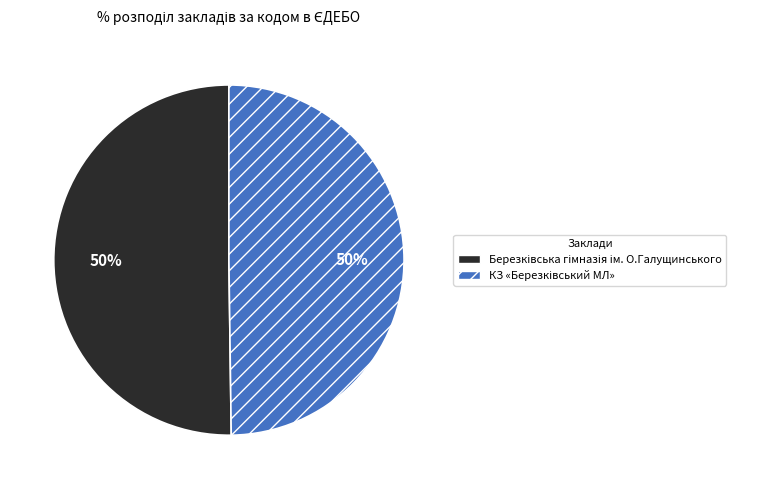

To the nearest percent, what is the average slice percentage?

50%